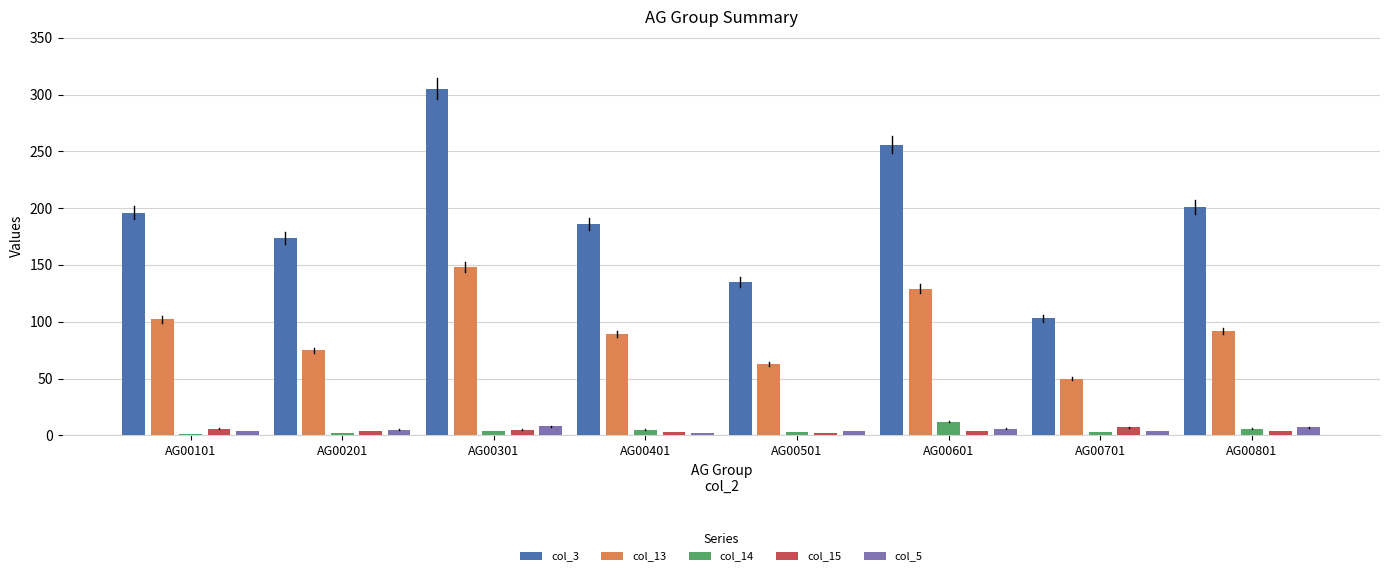

At which category is the sum across all series the highest?

AG00301